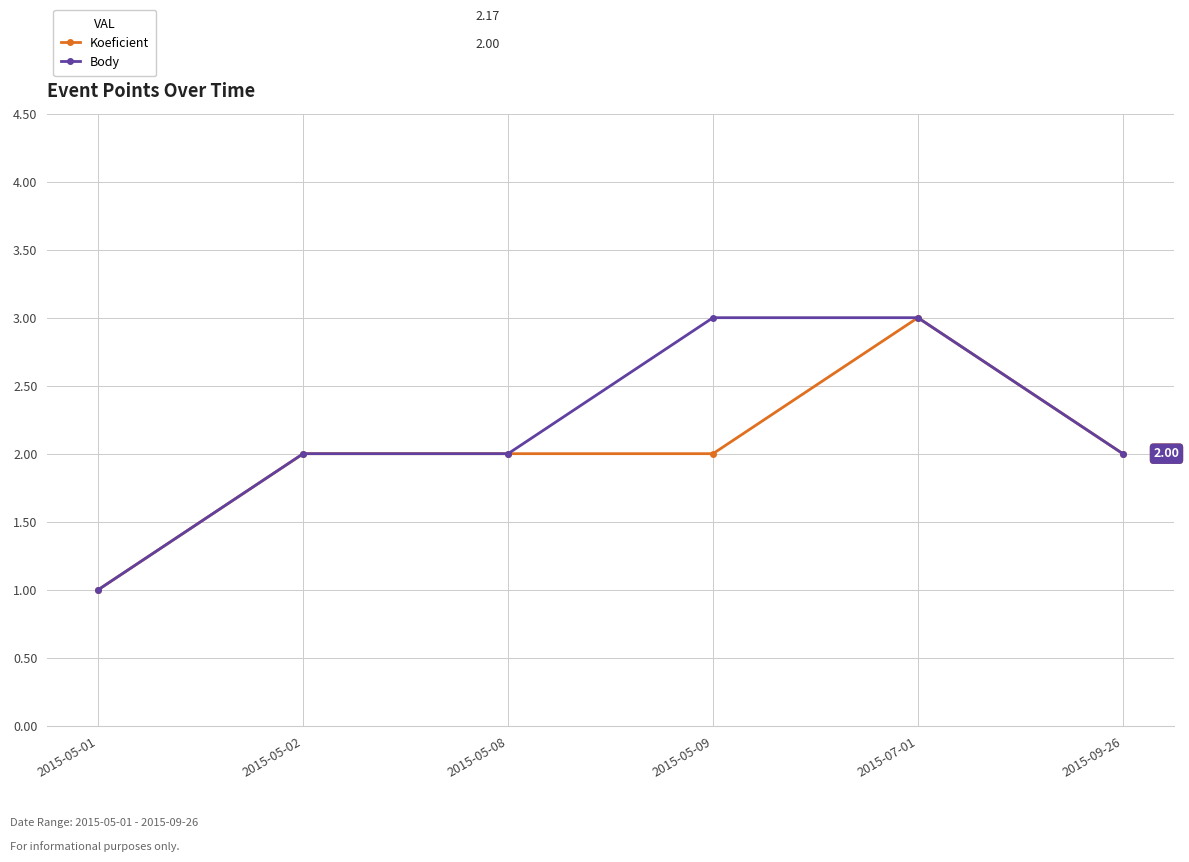

What is the value of the Body point at the 4th from the left?

3